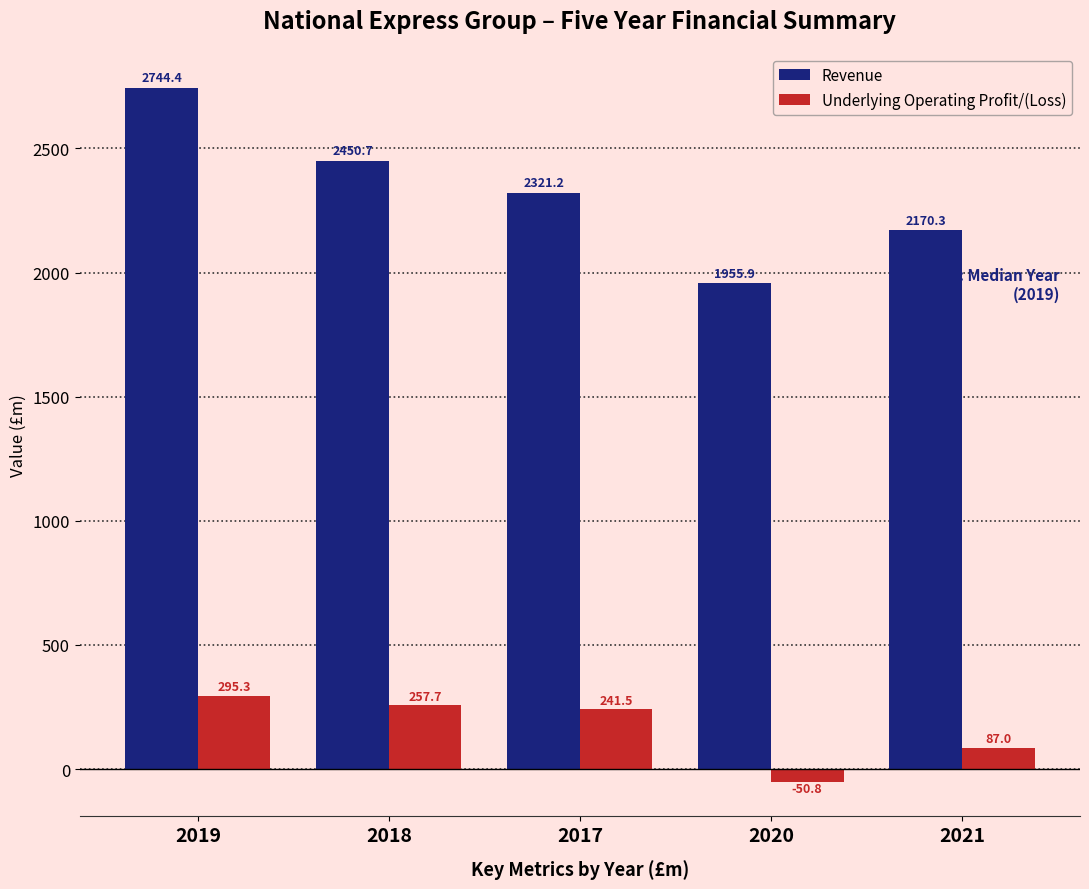

Reading left to right, extract all data points from this chart.

Revenue: 2744.4	2450.7	2321.2	1955.9	2170.3
Underlying Operating Profit/(Loss): 295.3	257.7	241.5	-50.8	87.0